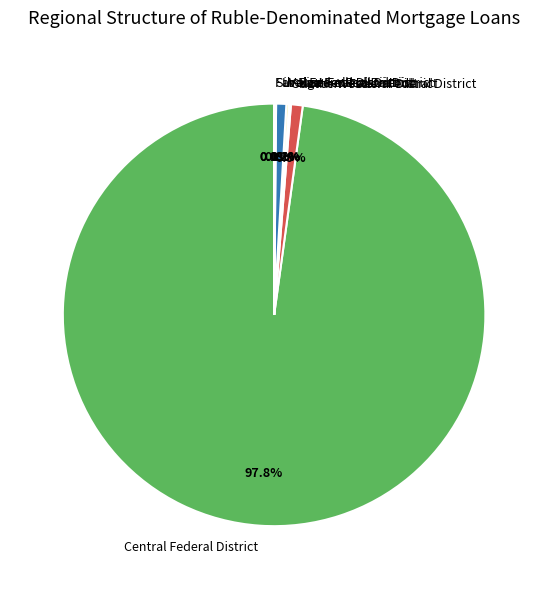

What percentage is the Ural Federal District slice, to the nearest percent?

1%